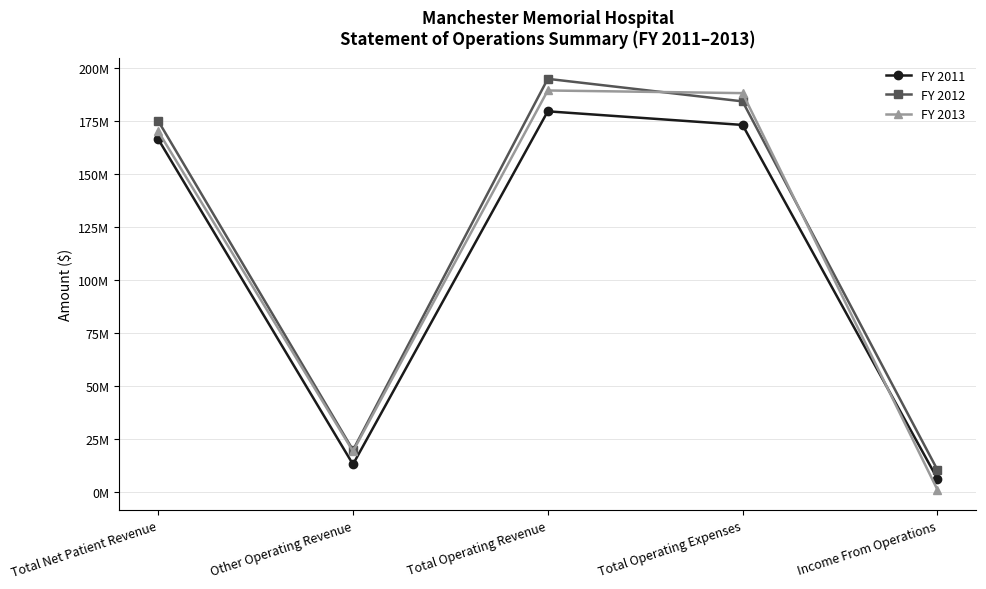

Is this an area chart (filled region under the line)?

No